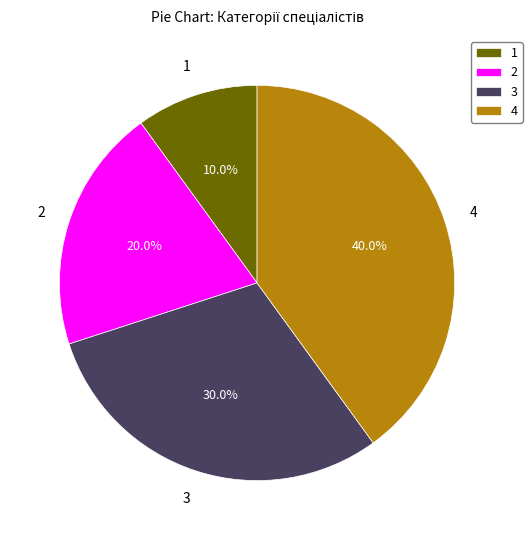

Which slice is the largest?

4